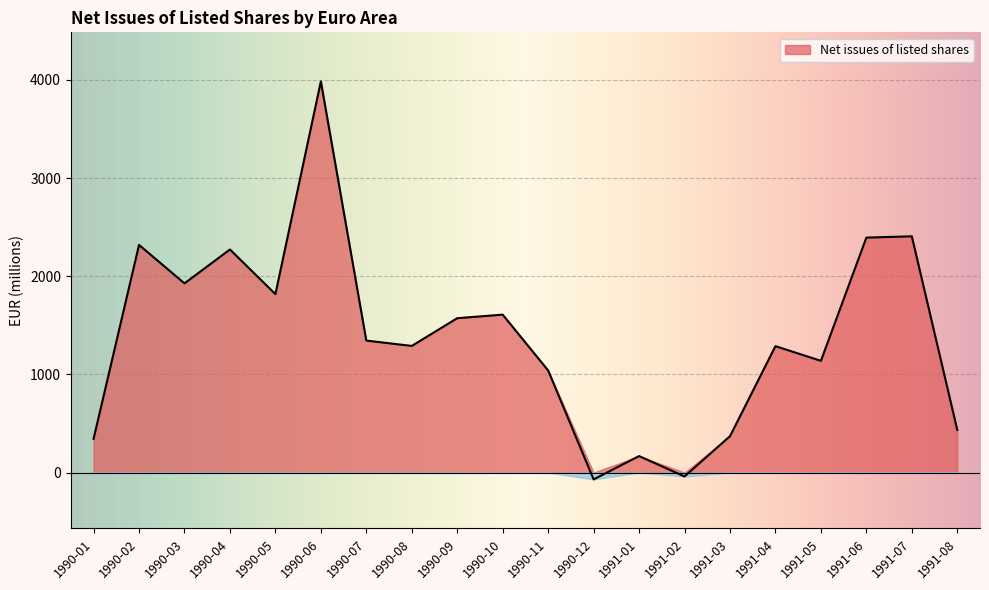

Which has a higher value, 1990-11 or 1990-07?

1990-07